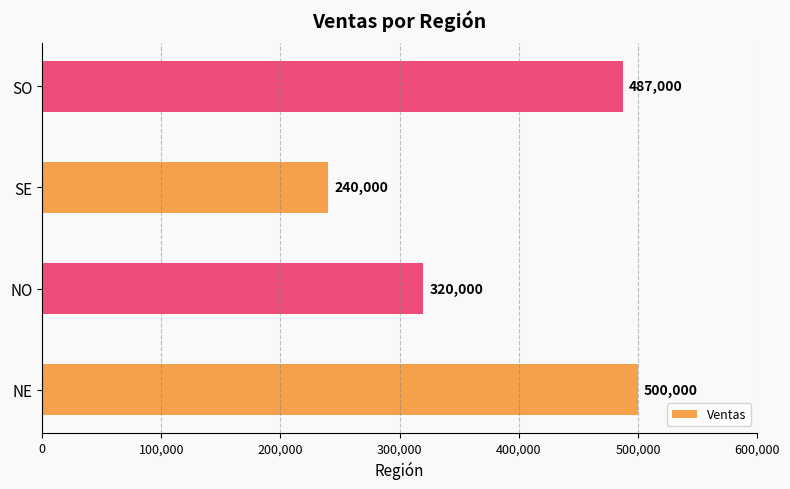

Reading top to bottom, what are all the values shown in this chart?

SO=487000	SE=240000	NO=320000	NE=500000